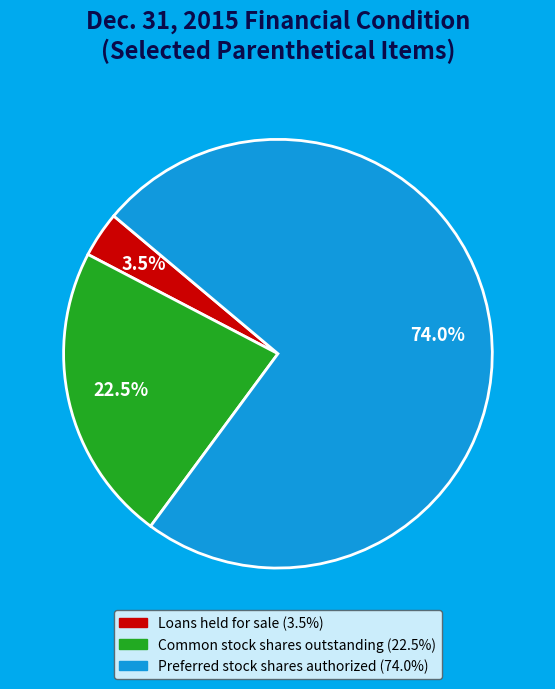

How many slices are in this pie chart?

3